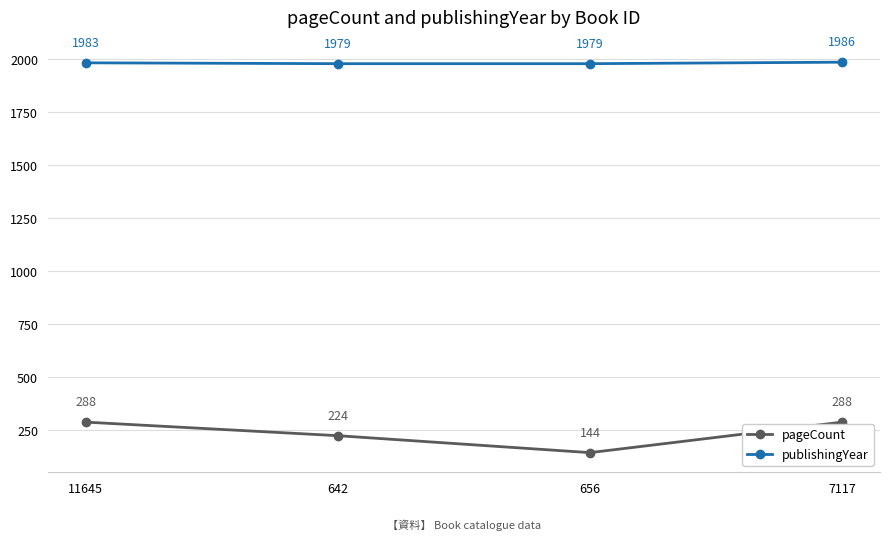

How many distinct data groups are displayed?

2